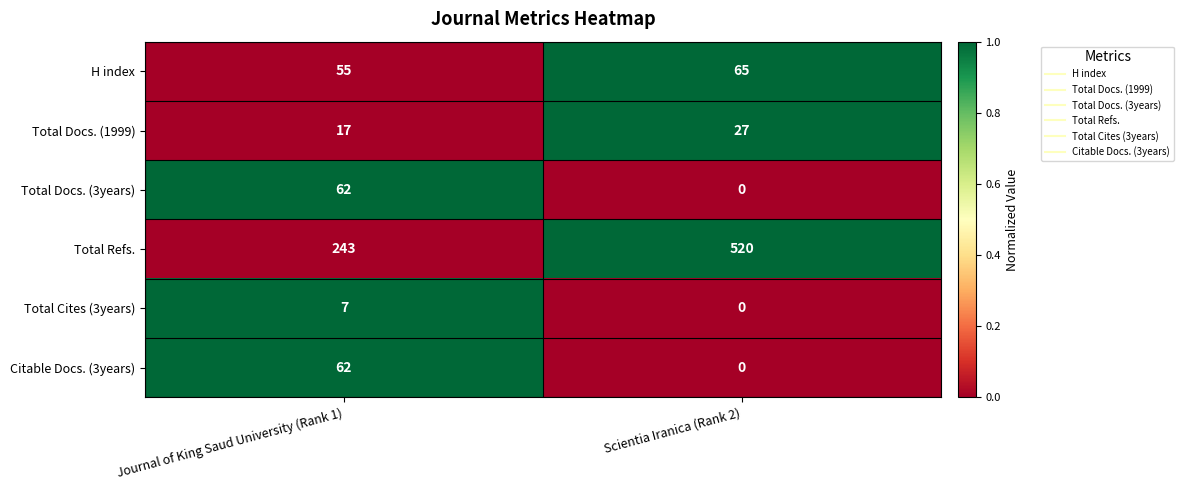

Which series changed the most between Journal of King Saud University (Rank 1) and Scientia Iranica (Rank 2)?

Total Refs.